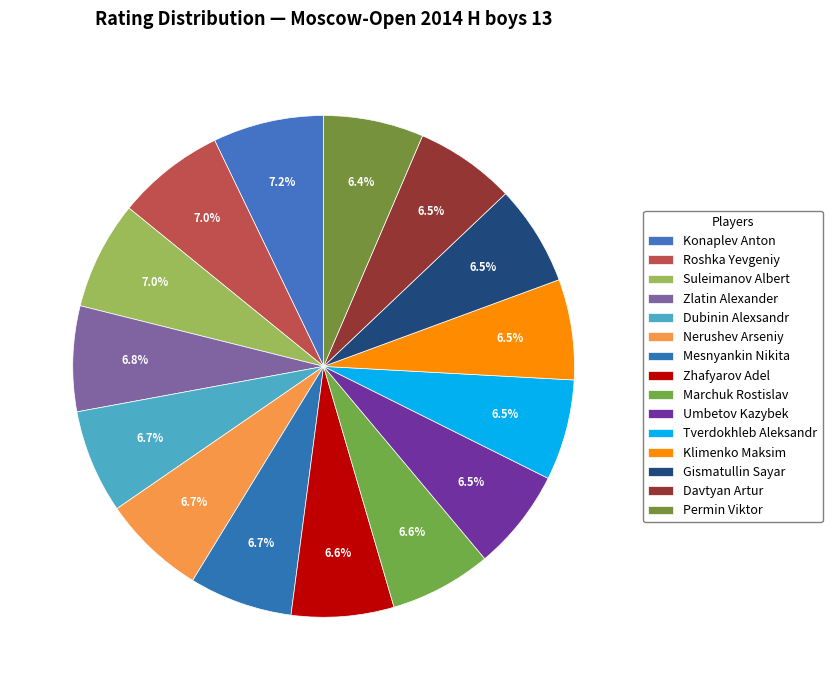

True or false: Suleimanov Albert accounts for 15% of the total.

False